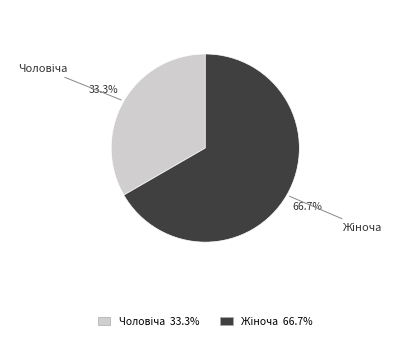

Is there any slice that represents more than half of the pie?

Yes